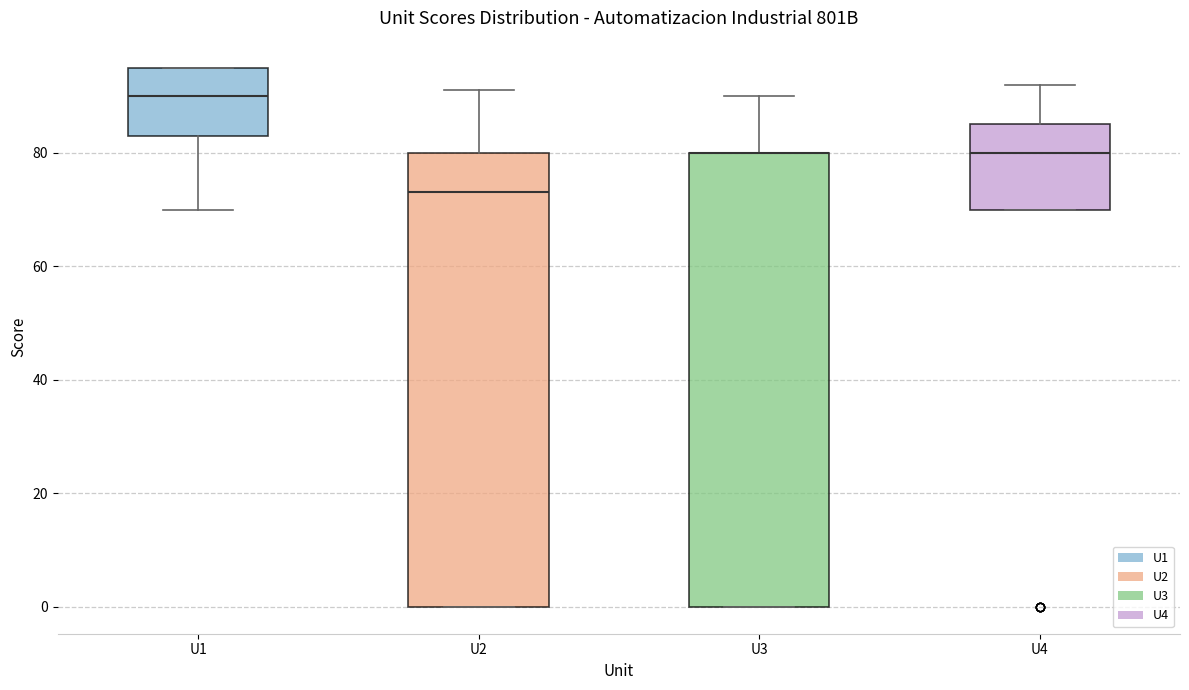

Where is the lower edge of the box for U2 on the y-axis? The values are not printed on the chart, so give them approximately, as read against the axis.

0